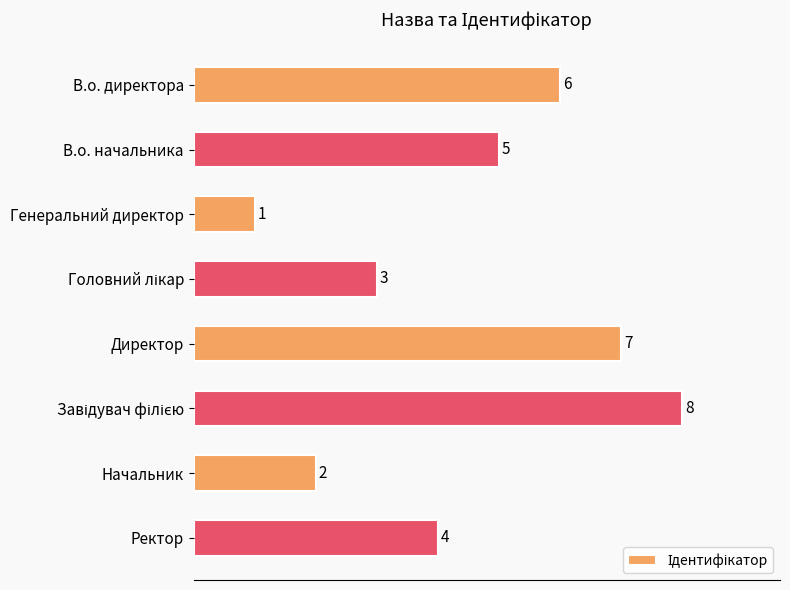

Count the values in the range 3 to 7.

5